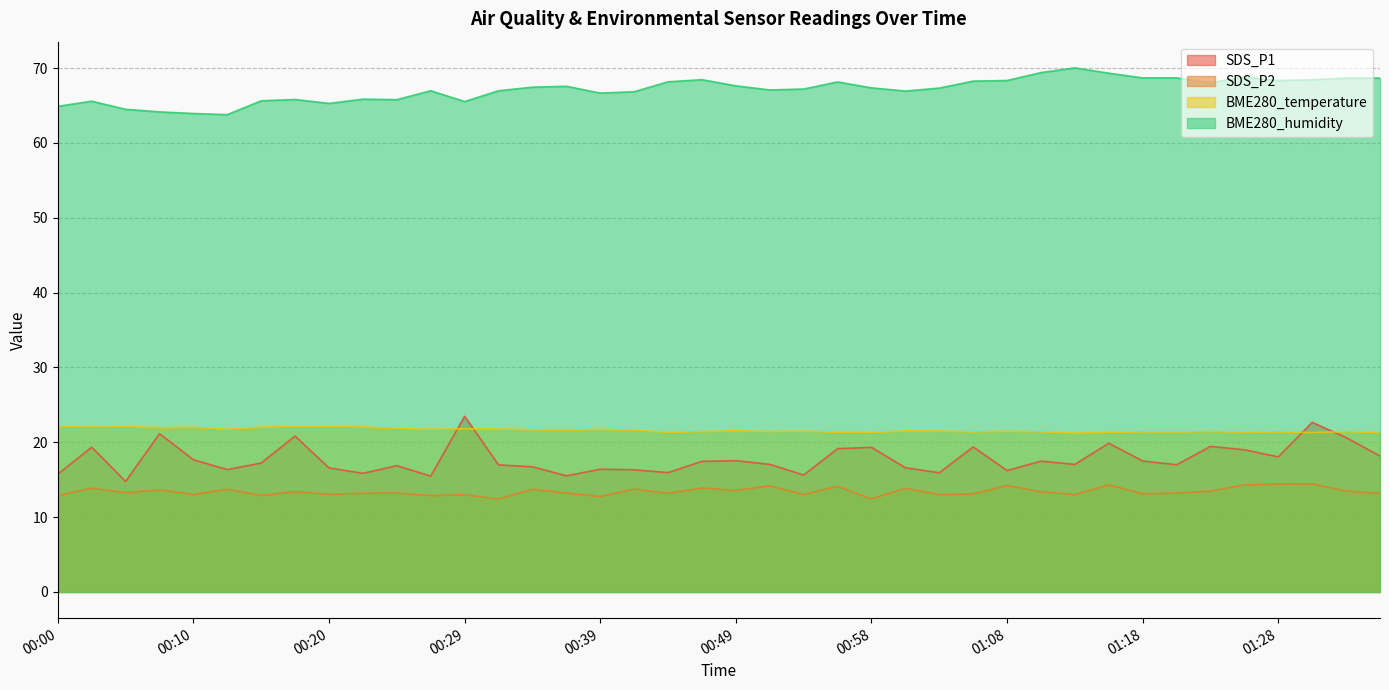

What are all the series names shown in the legend?

SDS_P1, SDS_P2, BME280_temperature, BME280_humidity